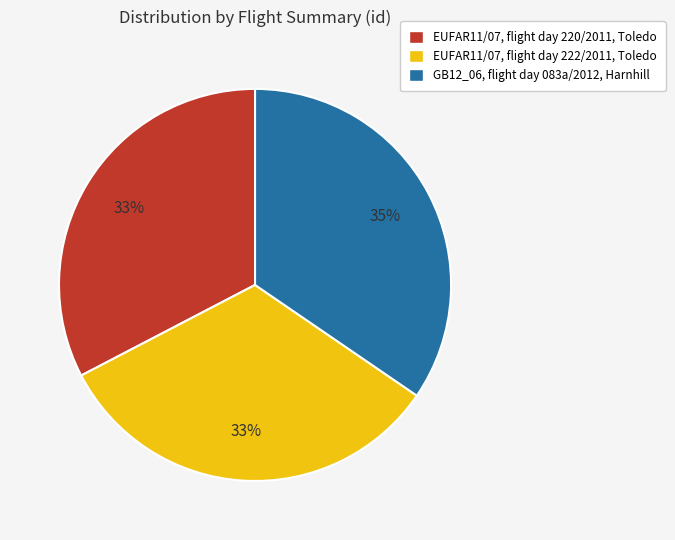

Count the number of slices in the pie.

3